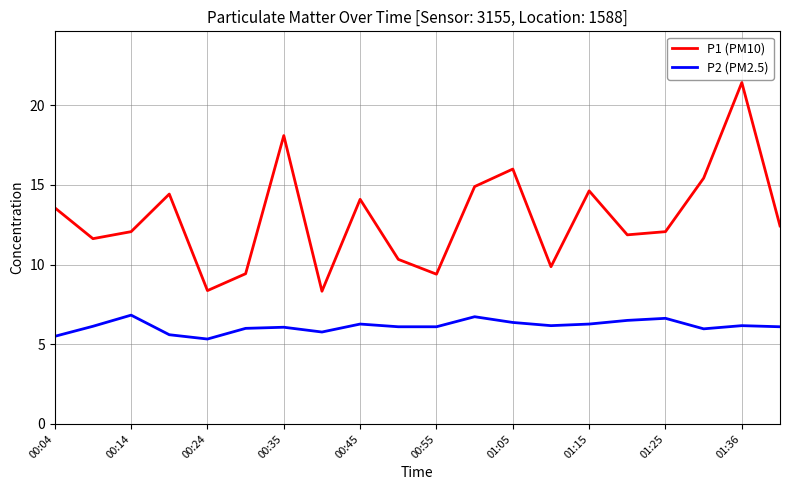

List the series in order of their overall mean, lowest first.

P2 (PM2.5), P1 (PM10)